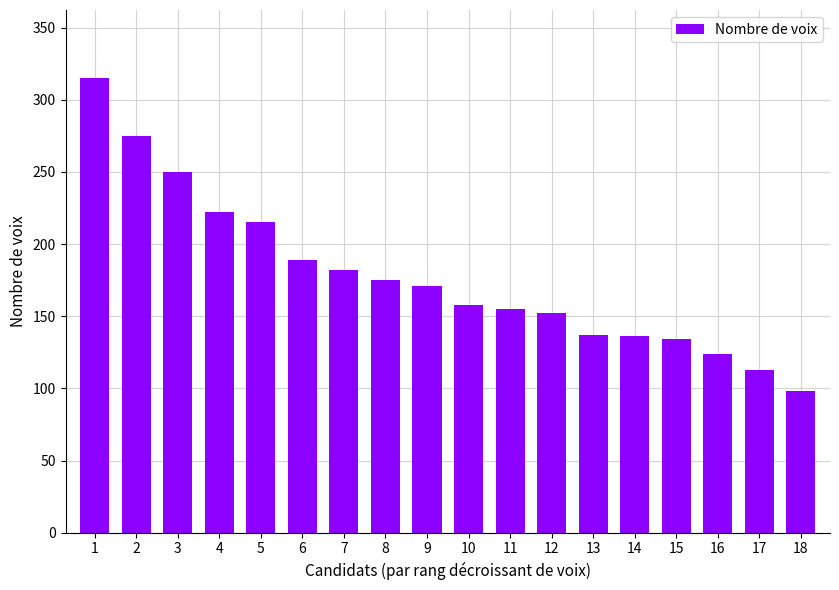

Between 9 and 5, which is larger?

5